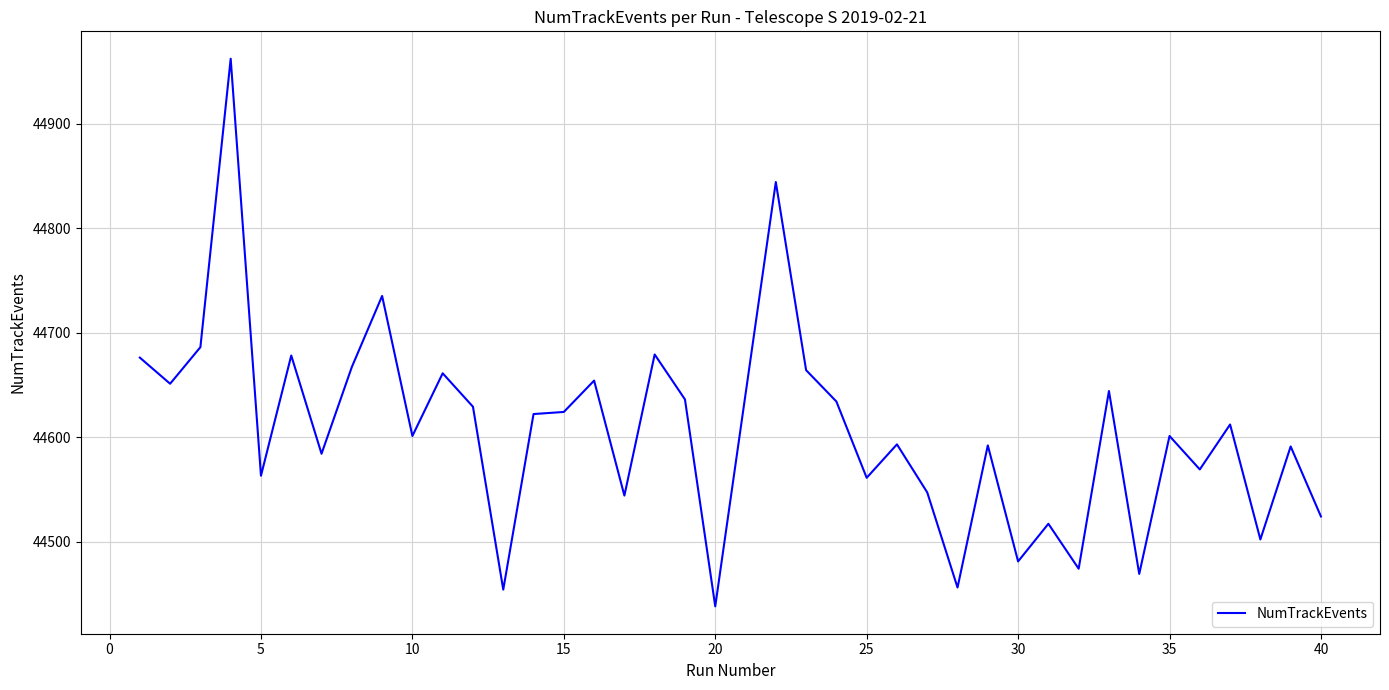

What is the difference between the maximum and minimum values?

524